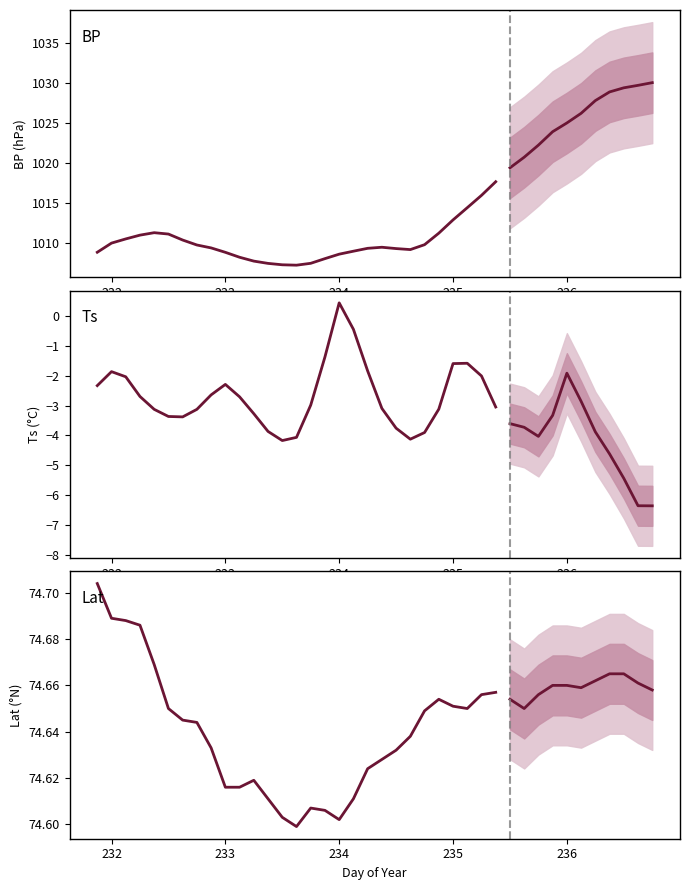

What is the average value of the Ts (°C) series?

-2.7